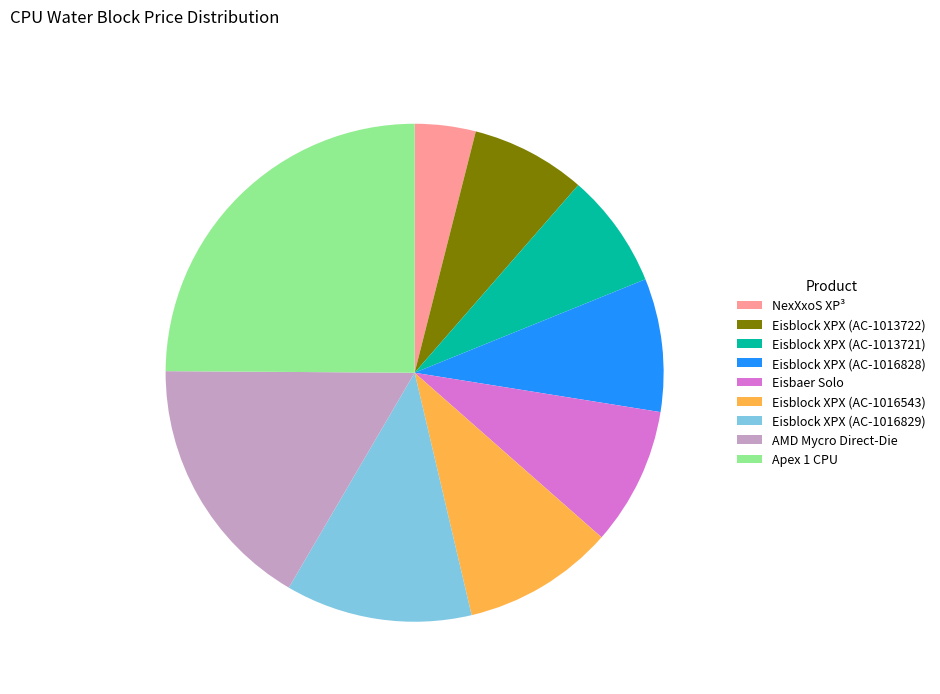

True or false: Eisblock XPX (AC-1016828) accounts for 1% of the total.

False